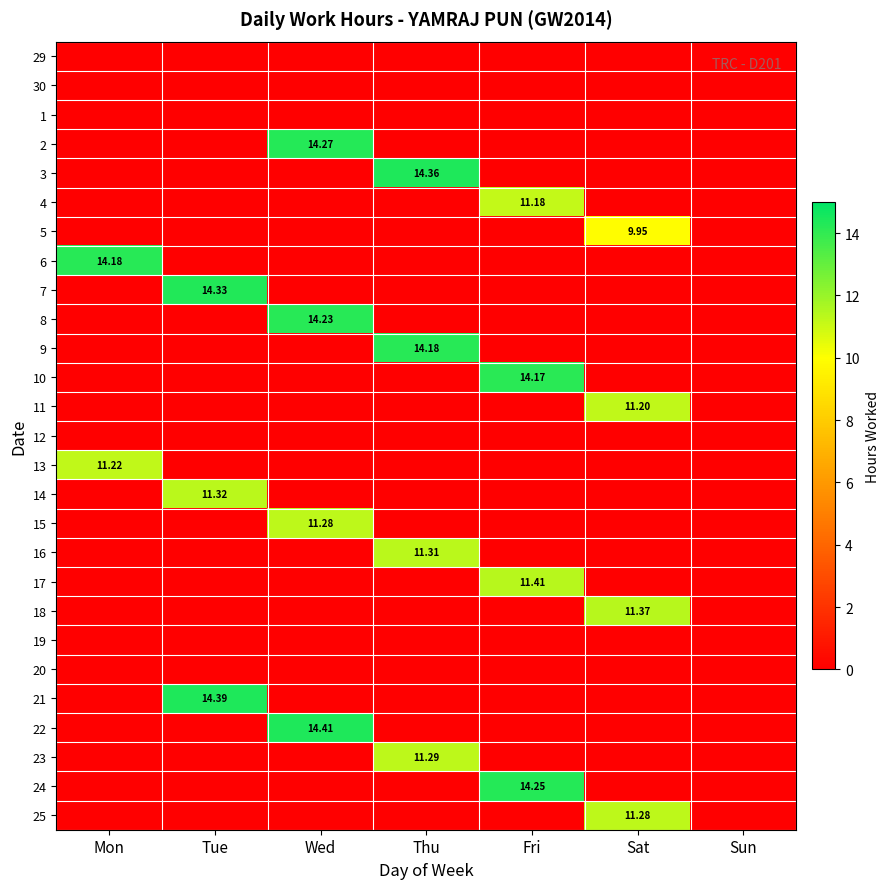

At which category does the chart reach its peak across all series?

Wed